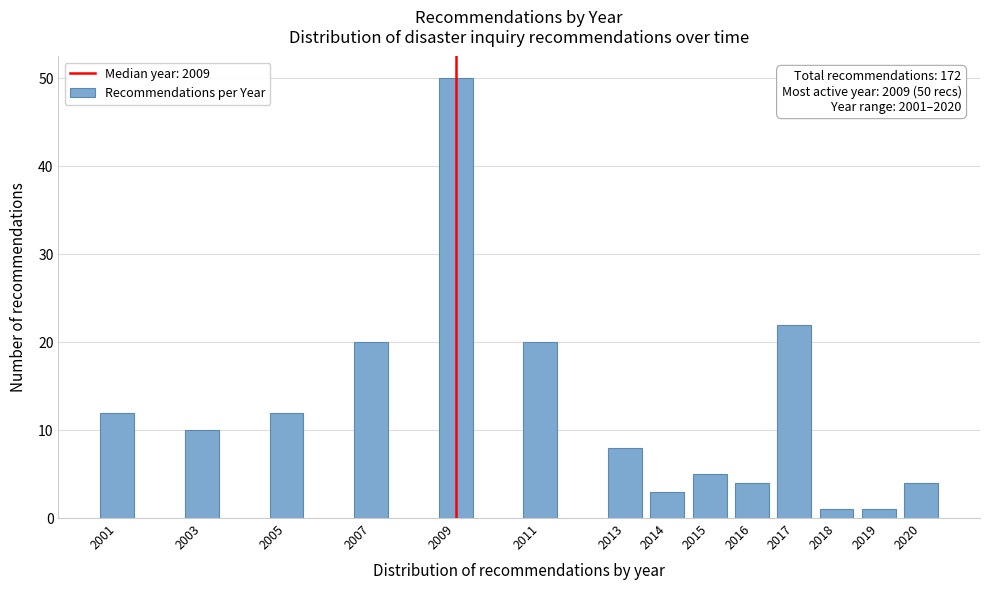

Reading left to right, extract all data points from this chart.

2001=12	2003=10	2005=12	2007=20	2009=50	2011=20	2013=8	2014=3	2015=5	2016=4	2017=22	2018=1	2019=1	2020=4